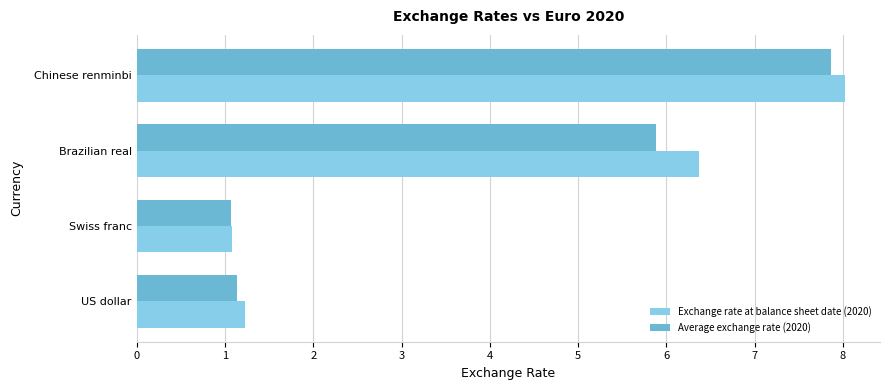

Rank the series by their maximum value, from highest to lowest.

Exchange rate at balance sheet date (2020), Average exchange rate (2020)